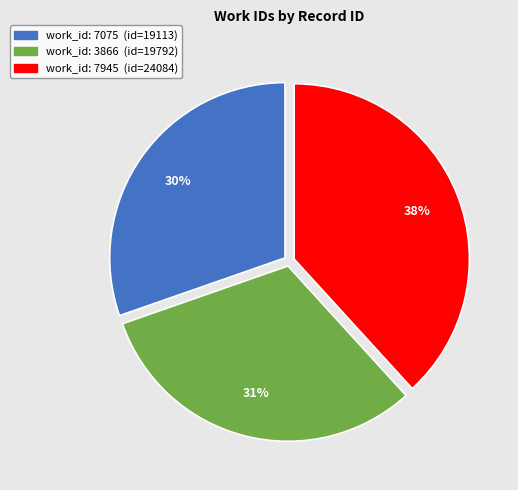

To the nearest percent, what is the average slice percentage?

33%